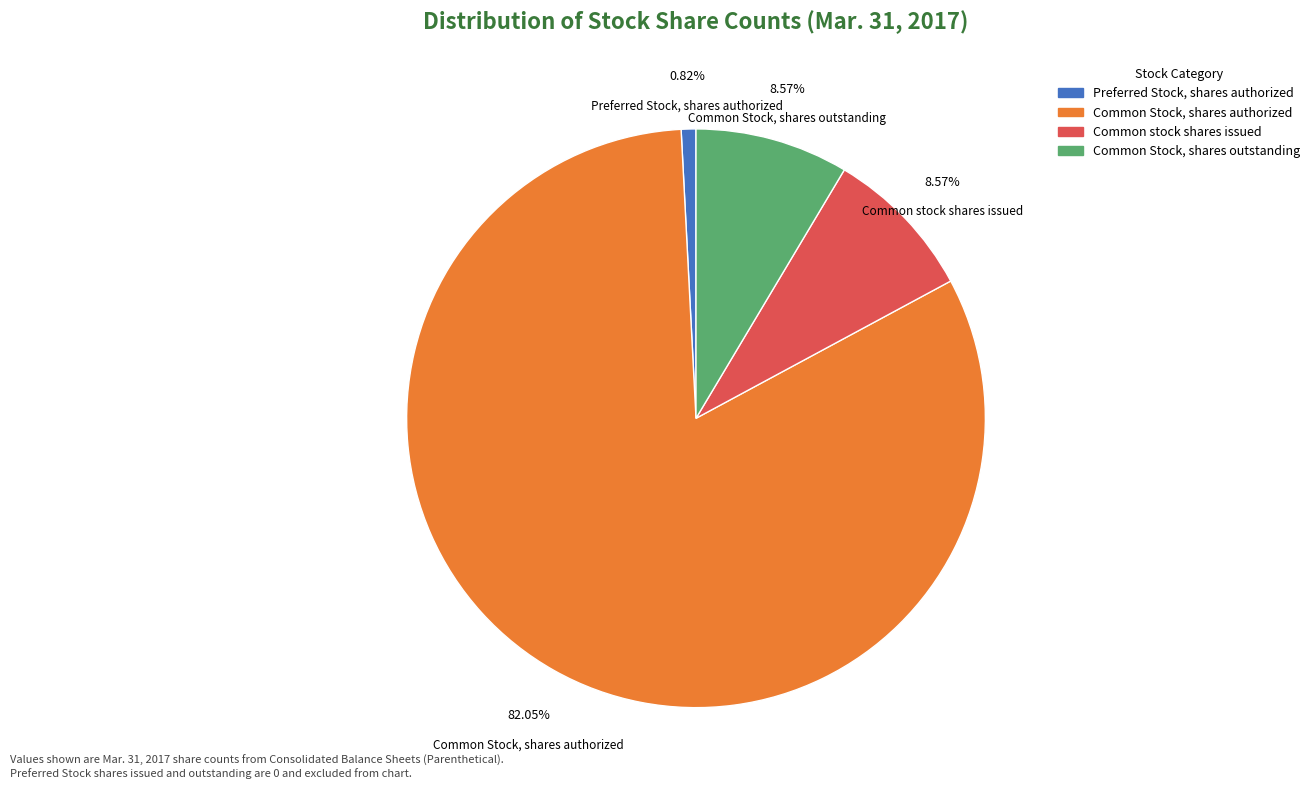

Which slice represents more than half of the pie?

Common Stock, shares authorized